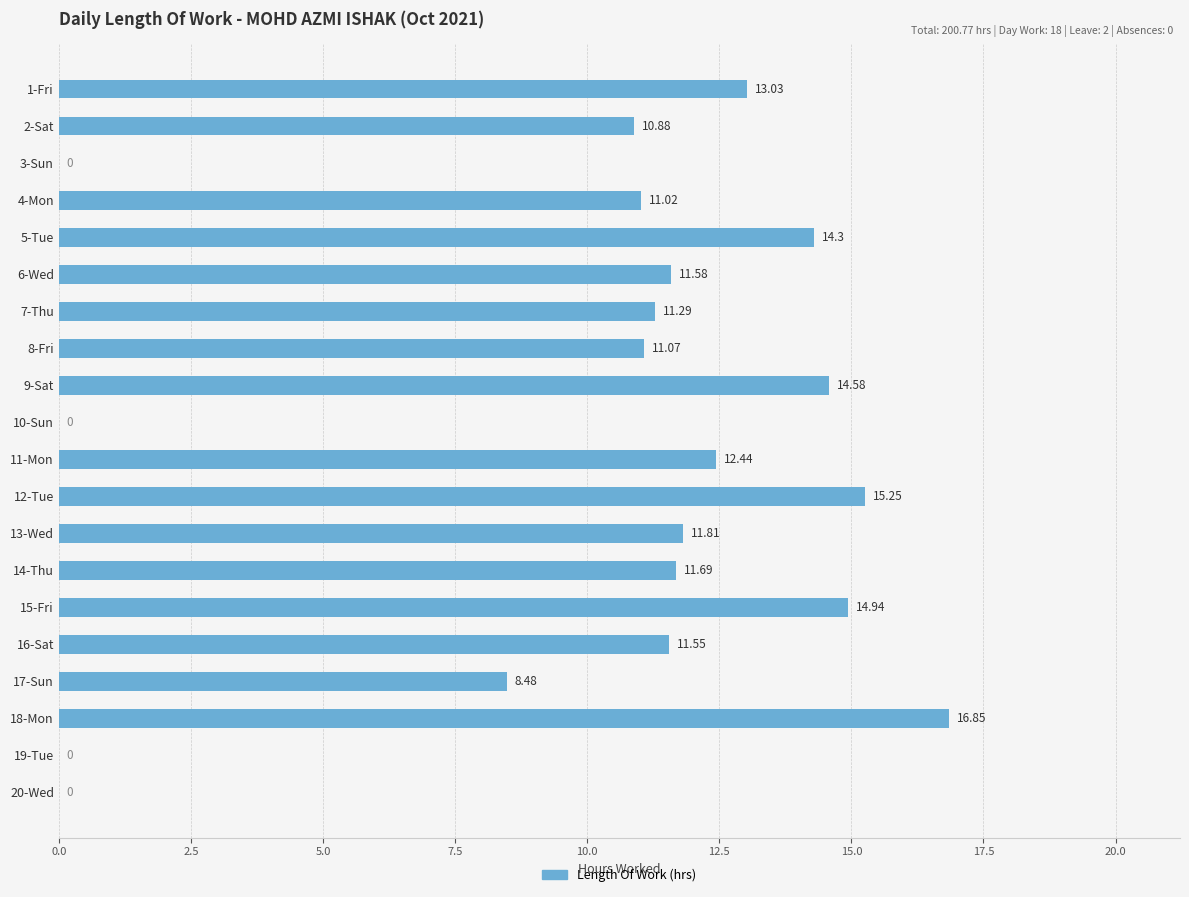

How many data points are above 11?

14